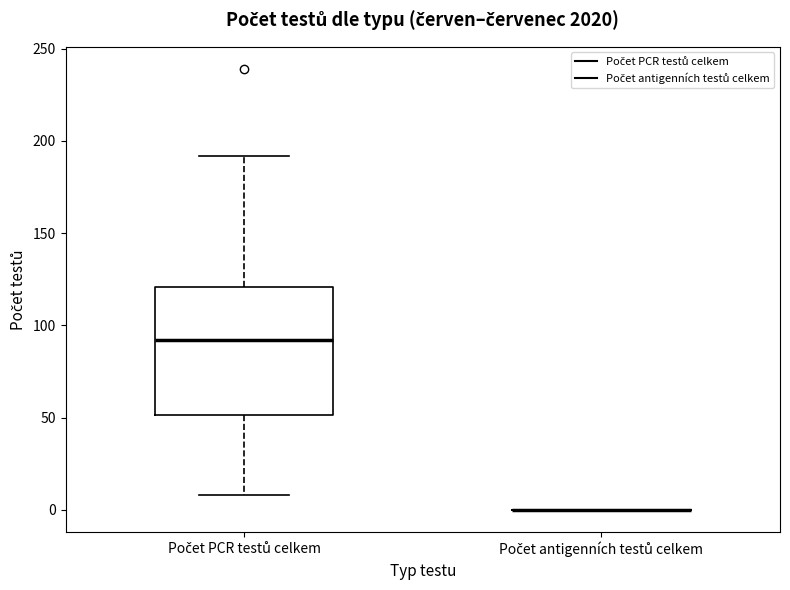

Comparing the boxes themselves (not the whiskers), which one is the tallest?

Počet PCR testů celkem